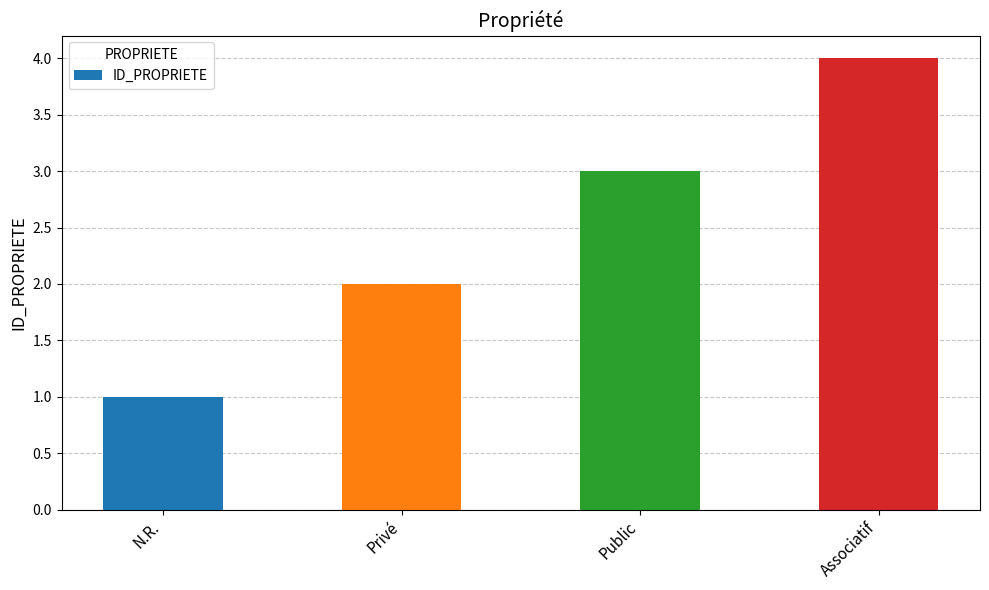

Reading left to right, extract all data points from this chart.

N.R.=1	Privé=2	Public=3	Associatif=4